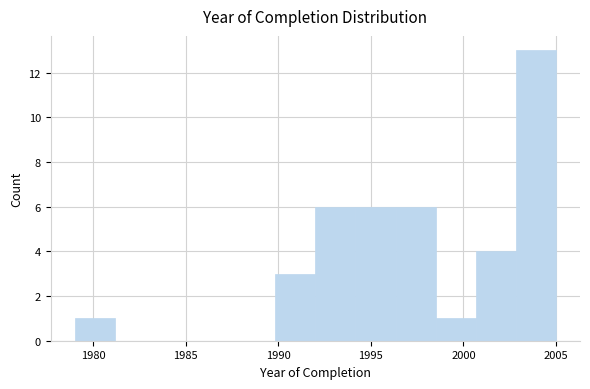

Reading left to right, list every bar in this chart as the range it spans on the x-axis followed by its height. Neither the bar edges nor the heights are printed on the chart, so give them approximately, as read against the axes.

1979.0 to 1981.0: 1
1981.0 to 1983.5: 0
1983.5 to 1985.5: 0
1985.5 to 1987.5: 0
1987.5 to 1990.0: 0
1990.0 to 1992.0: 3
1992.0 to 1994.0: 6
1994.0 to 1996.5: 6
1996.5 to 1998.5: 6
1998.5 to 2000.5: 1
2000.5 to 2003.0: 4
2003.0 to 2005.0: 13